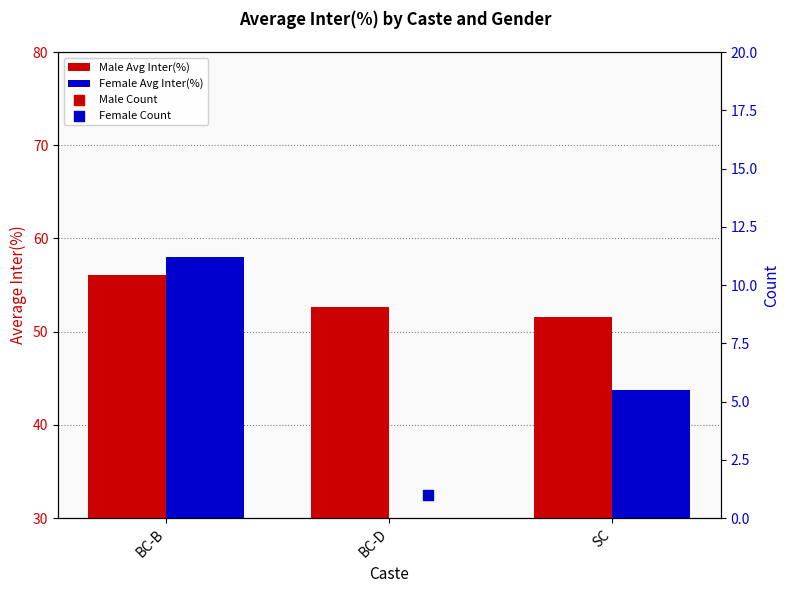

Which series has the largest Y range (max minus min)?

Female Avg Inter(%)